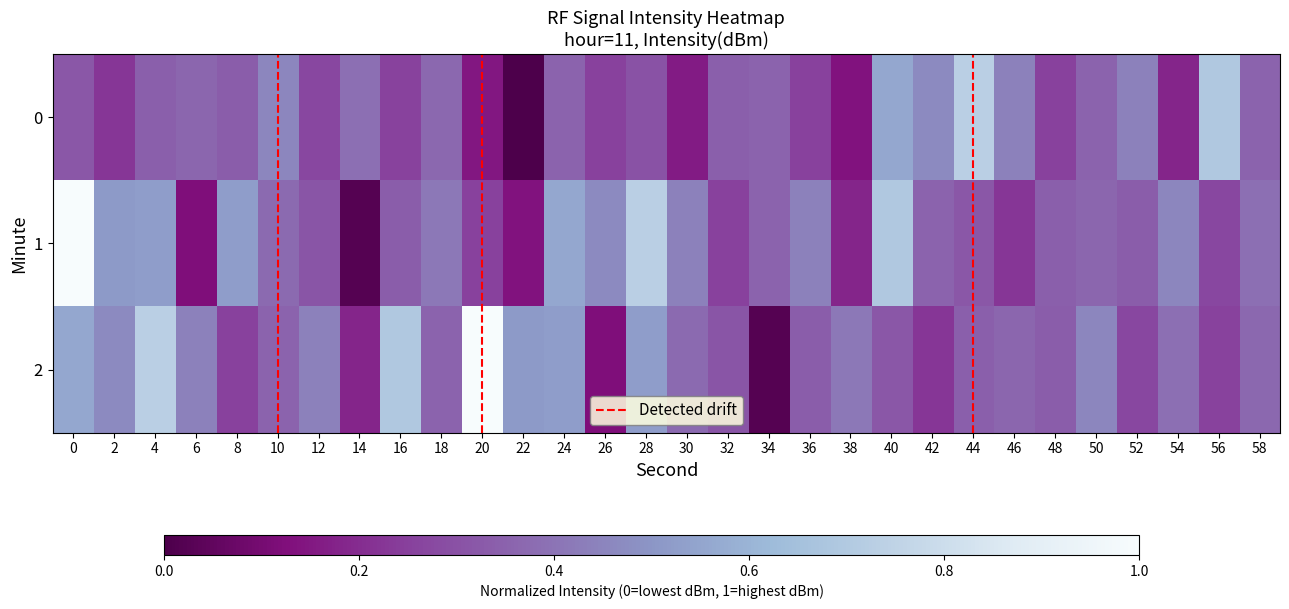

Which series has the widest spread of values?

1